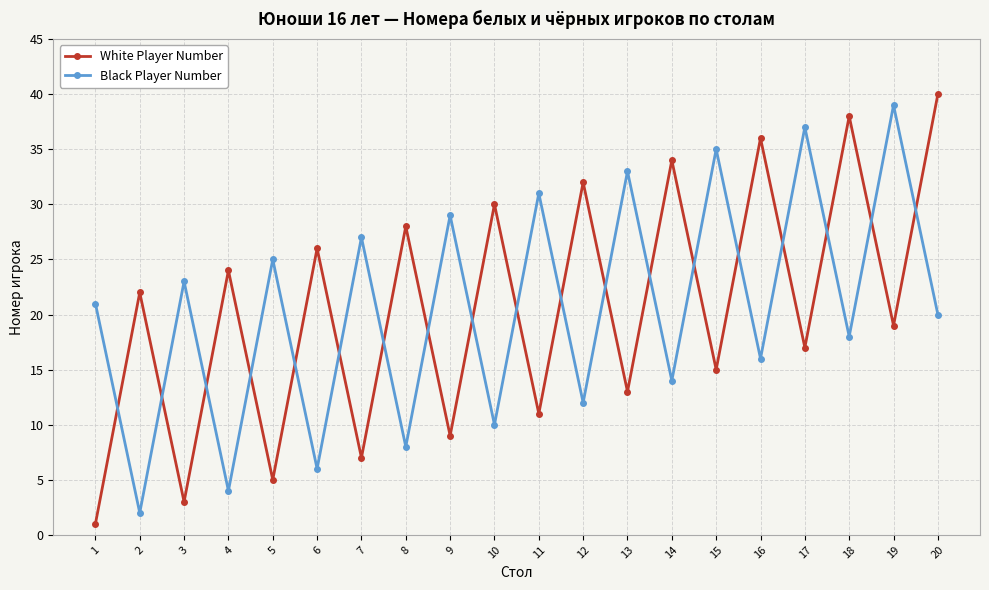

How many distinct data groups are displayed?

2